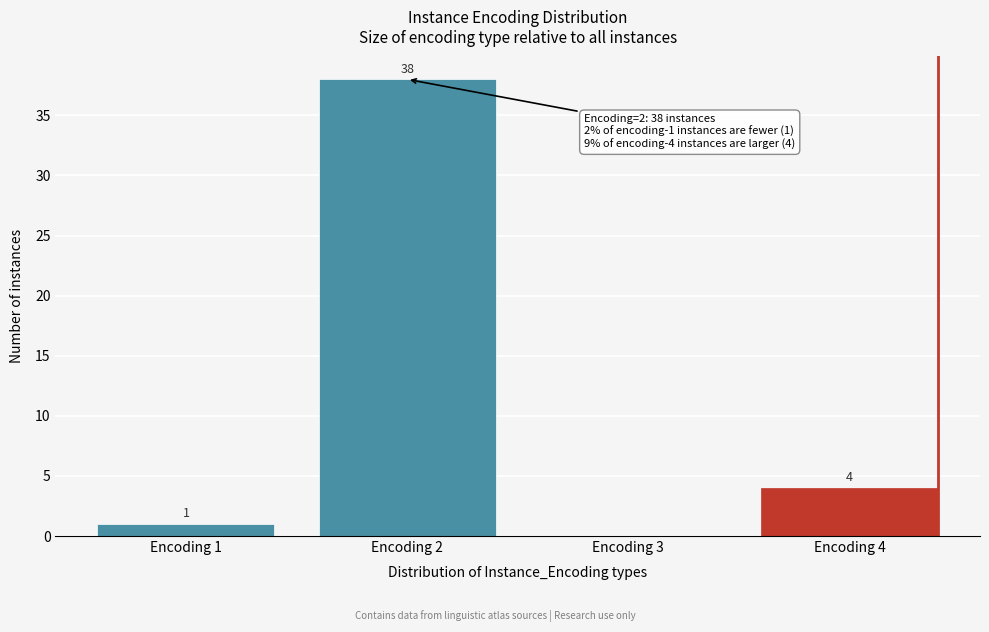

Over which range of the x-axis is the bar tallest?

1.5 to 2.5